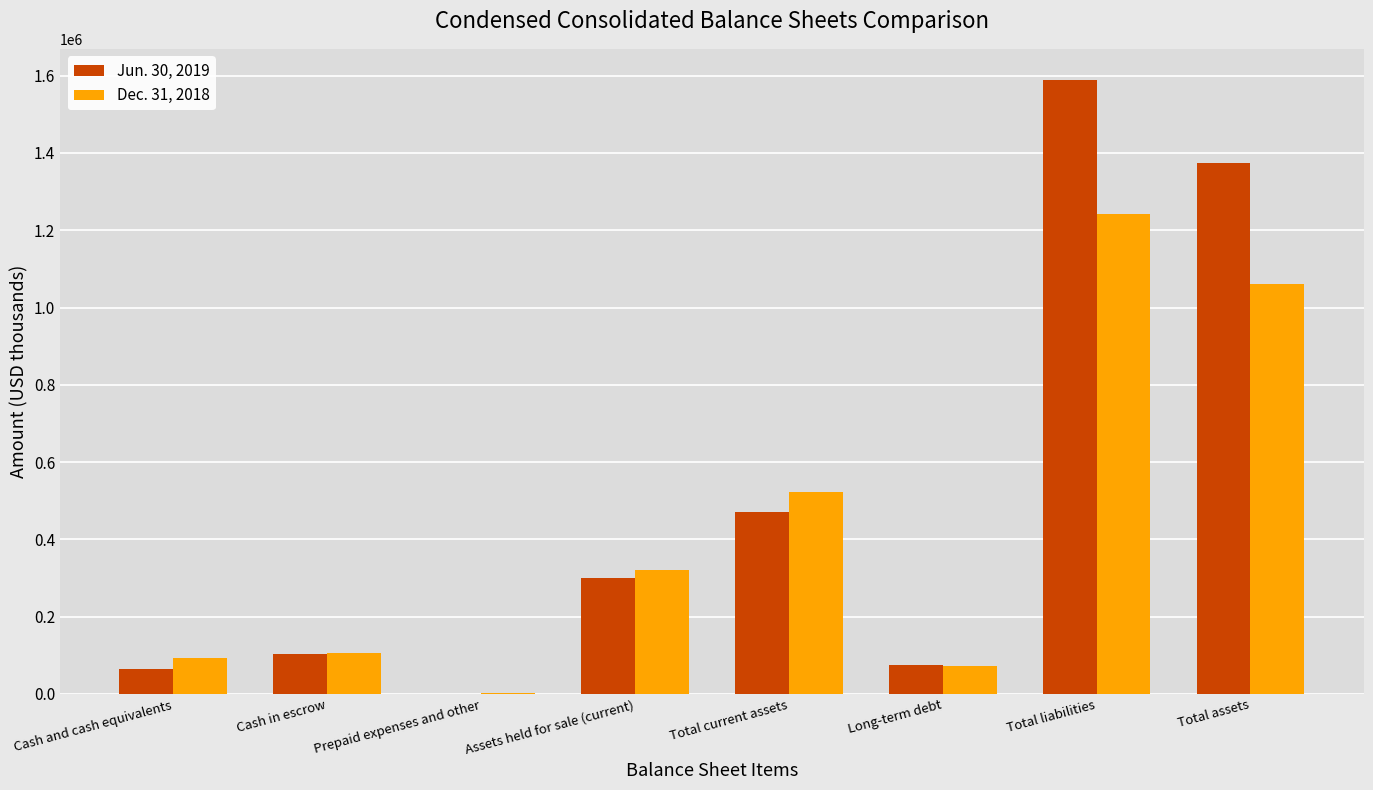

What is the sum of the Jun. 30, 2019 values at Assets held for sale (current) and Prepaid expenses and other?

301799